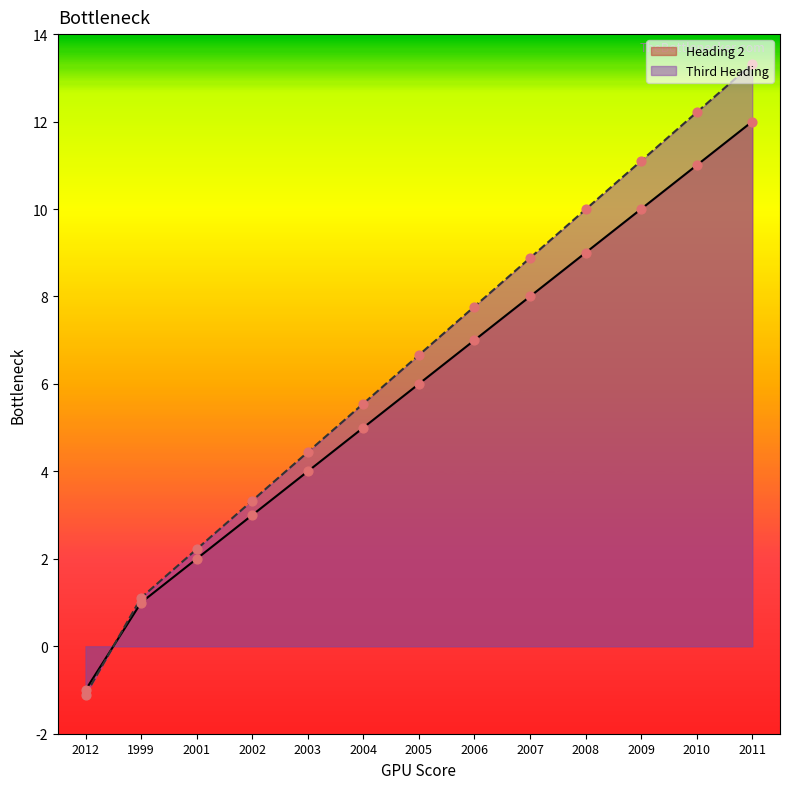

What is the spread (max minus min) of values at 2007?

0.9